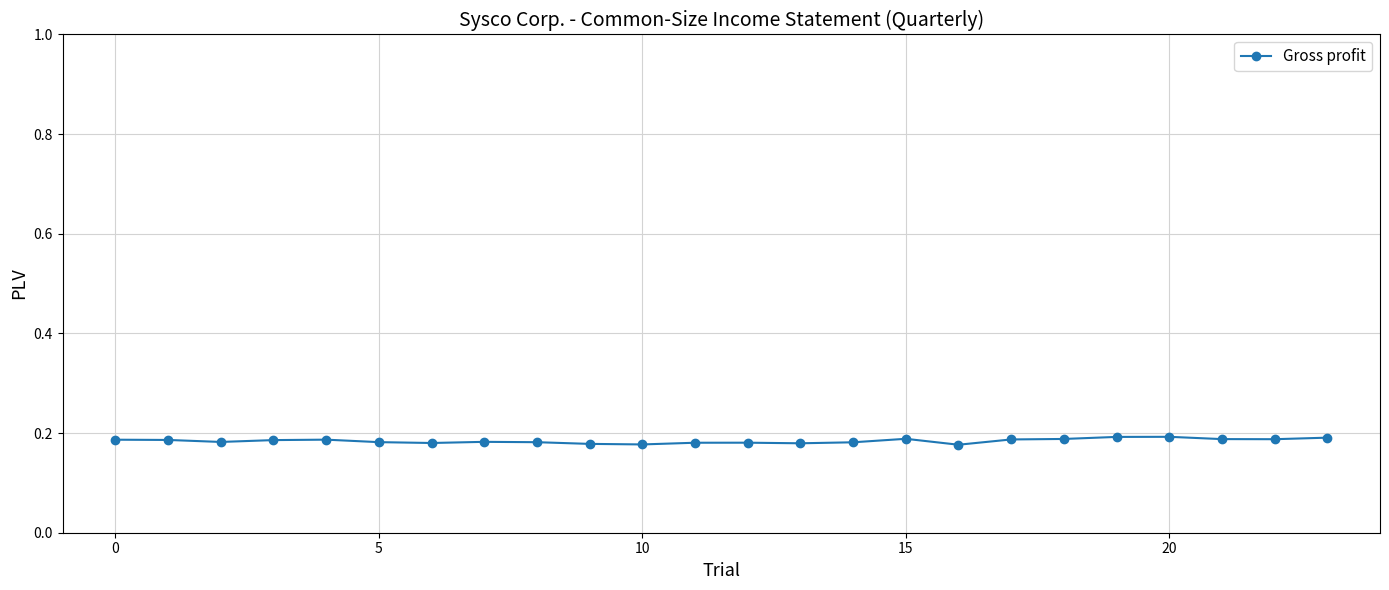

True or false: there are more than 2 points higher than both neighbors.

True